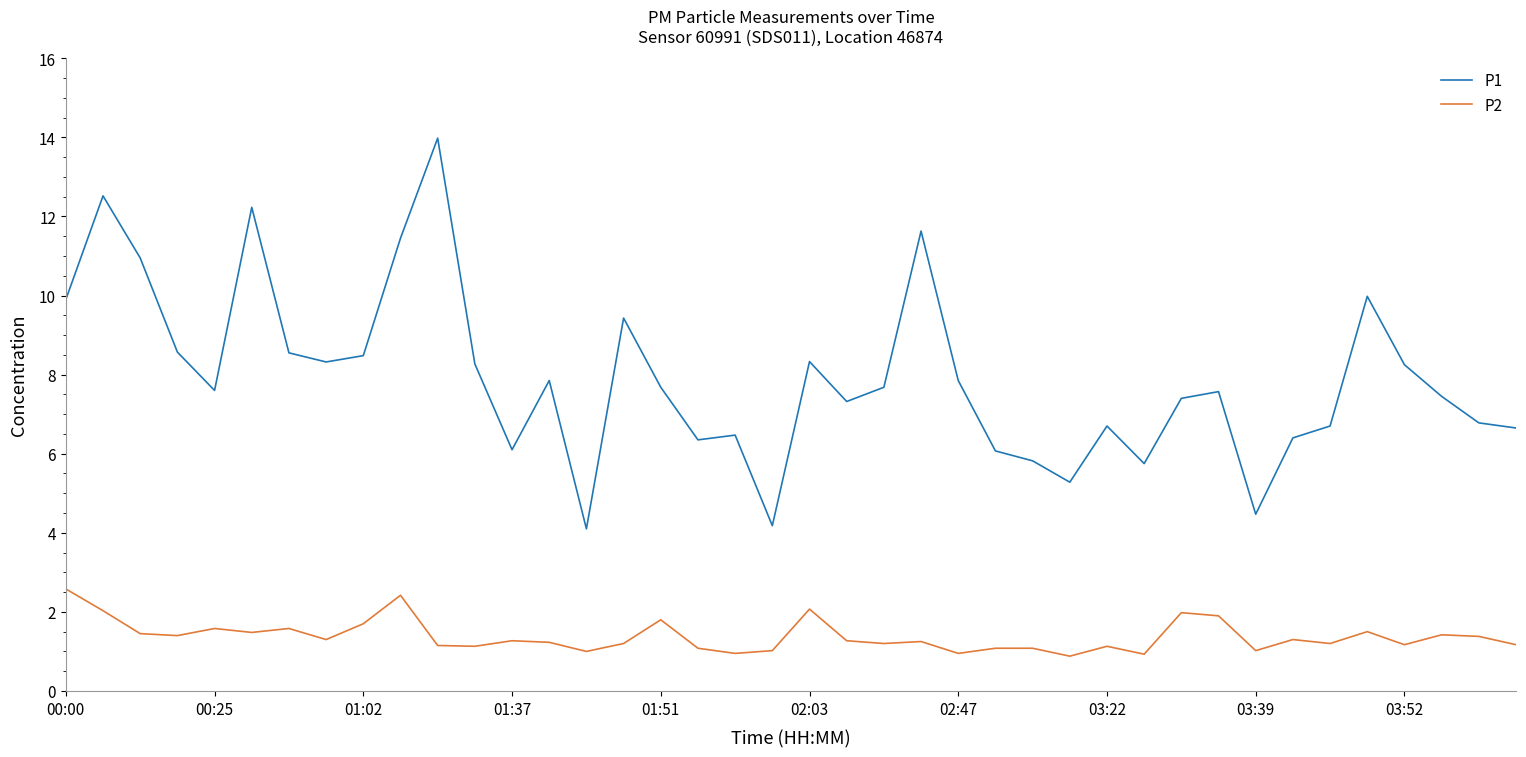

Which series has the widest spread of values?

P1